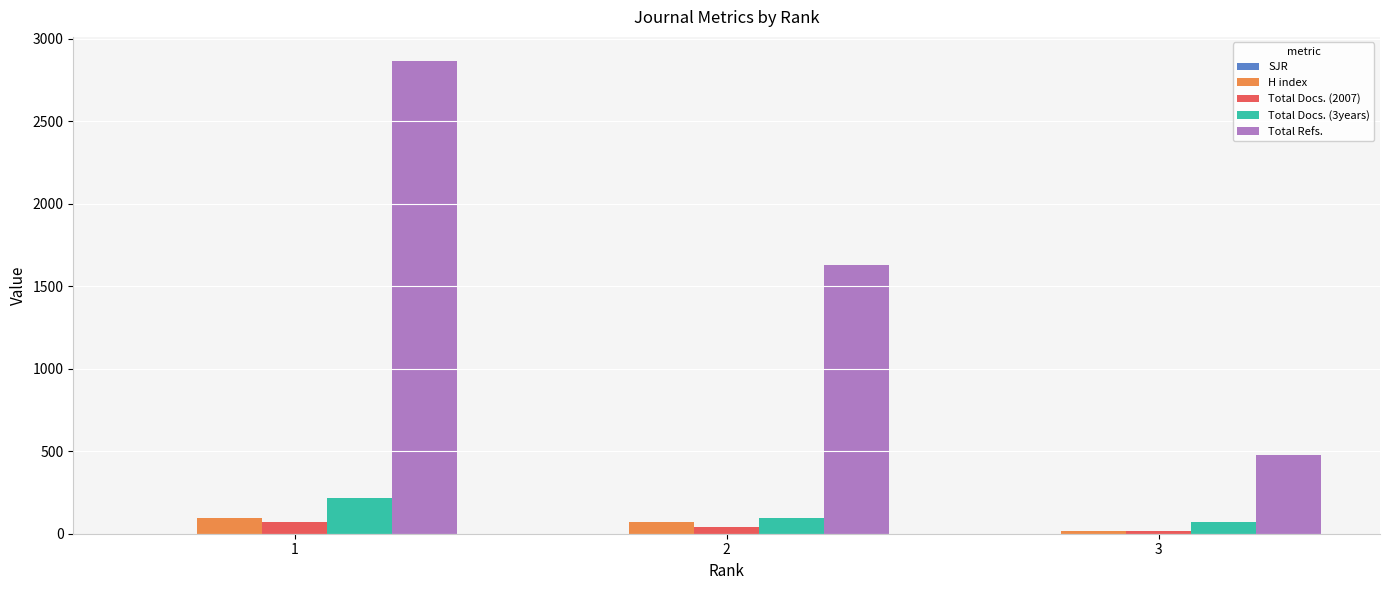

Count the H index values in the range 15 to 95.

3